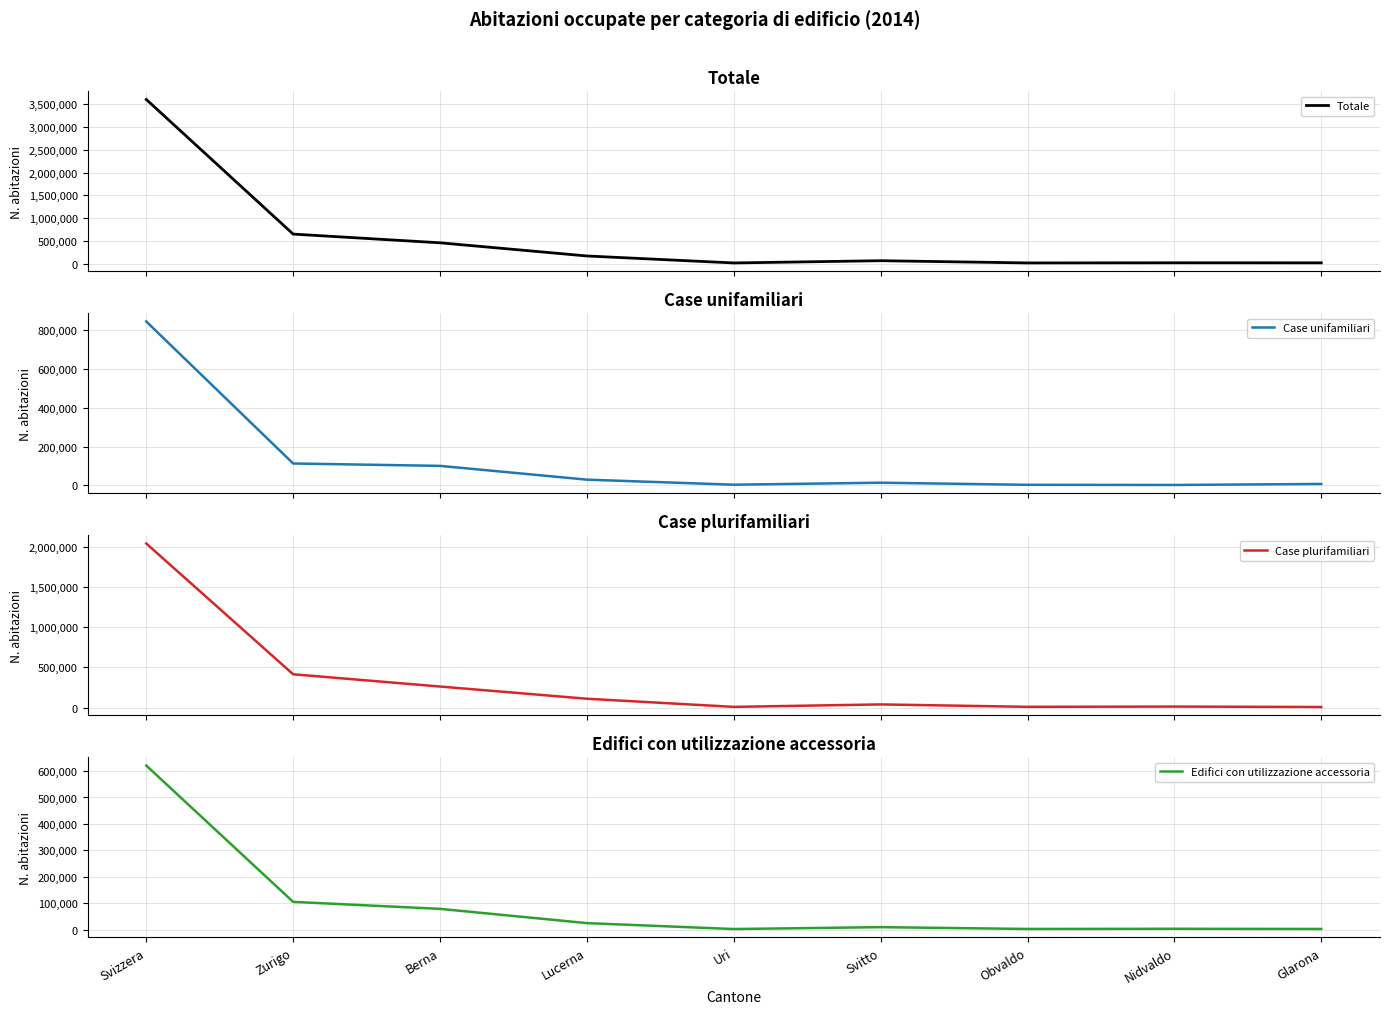

How many data points does each series have?

9